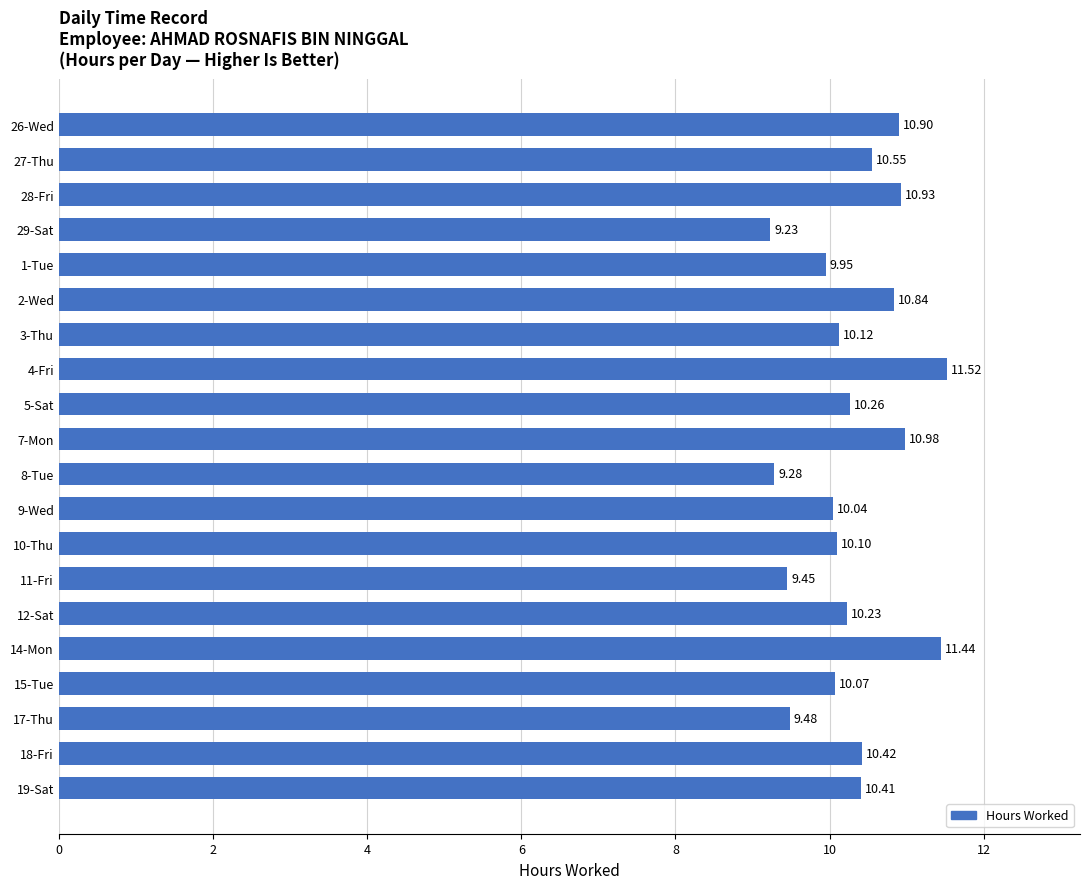

What is the difference between the maximum and minimum values?

2.3